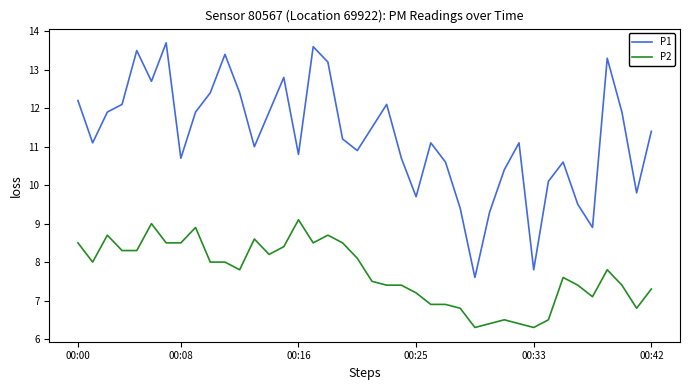

Which series has the widest spread of values?

P1